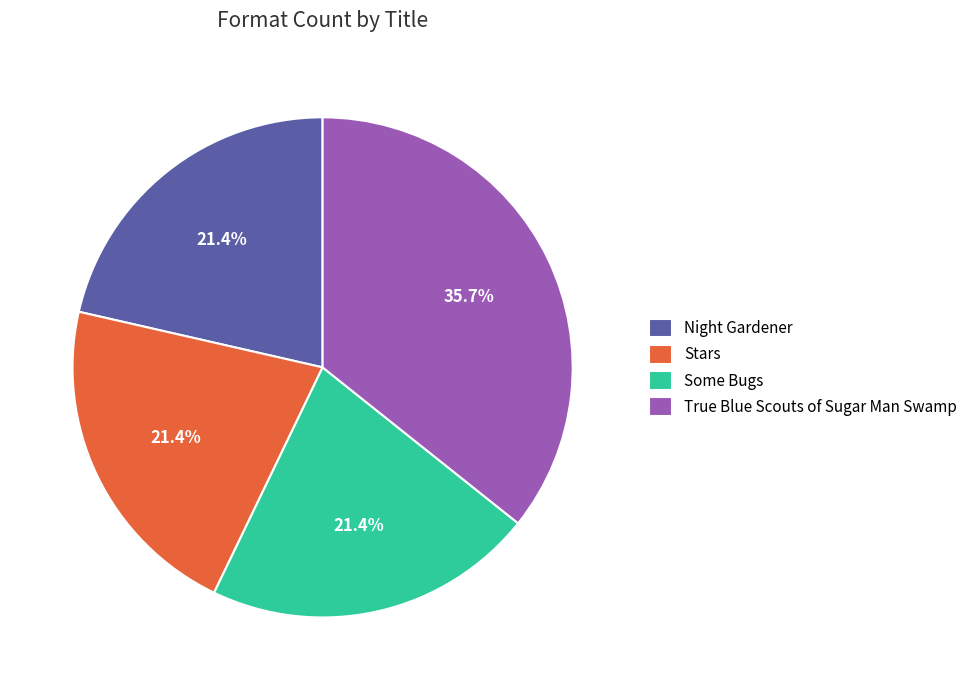

Is there any slice that represents more than half of the pie?

No